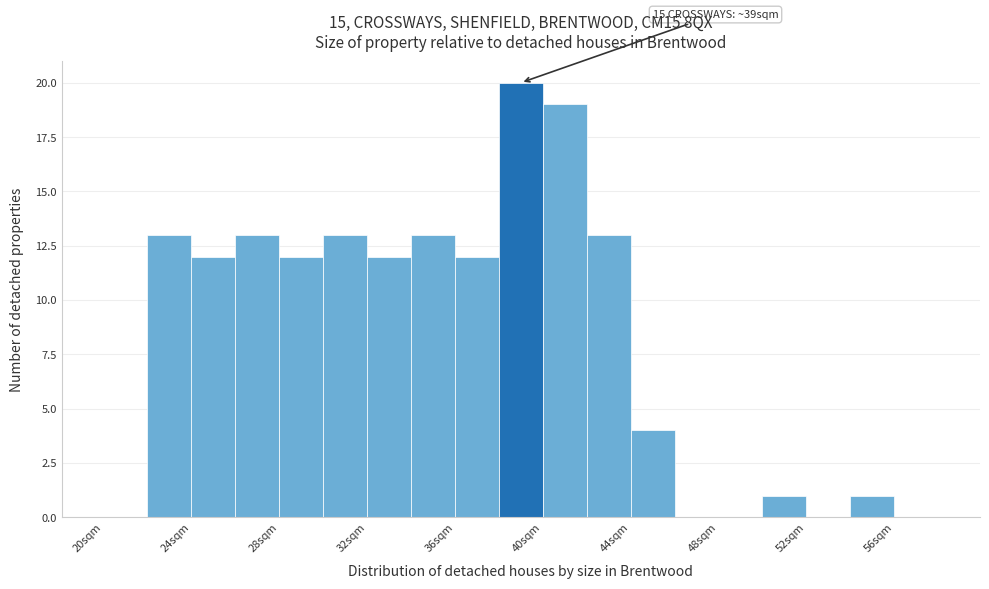

Which range on the x-axis has the tallest bar?

38 to 40